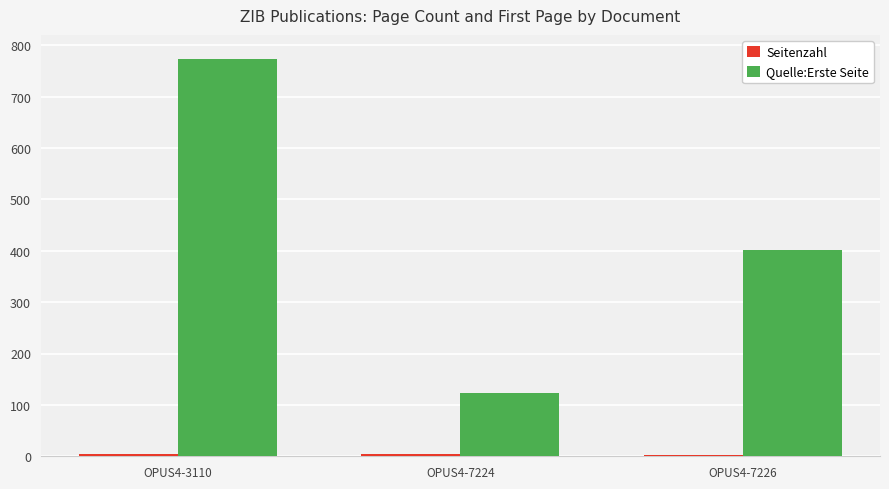

Which series changed the most between OPUS4-3110 and OPUS4-7224?

Quelle:Erste Seite